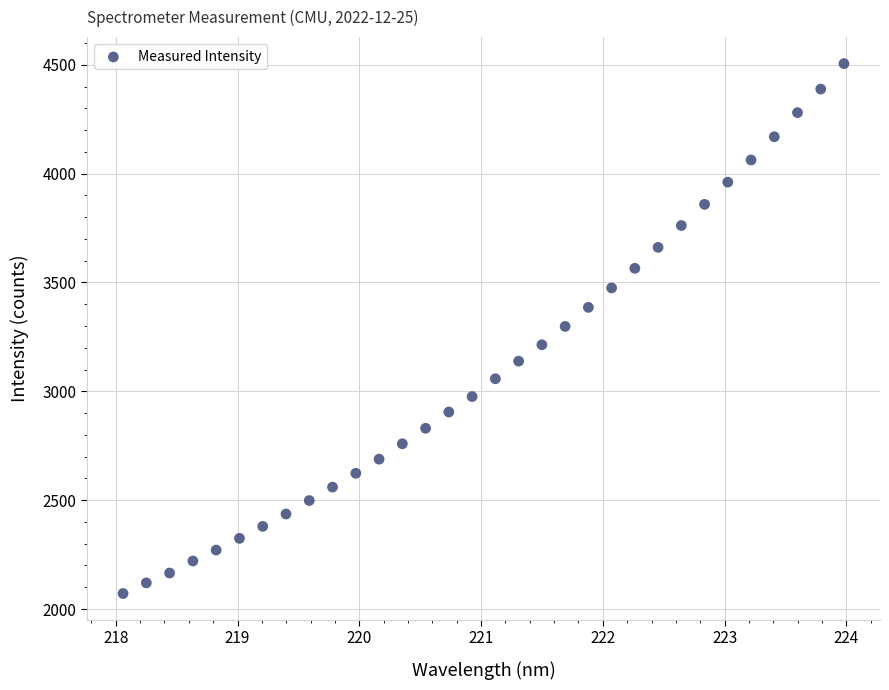

What is the range of Y values (max minus min)?

2434.1